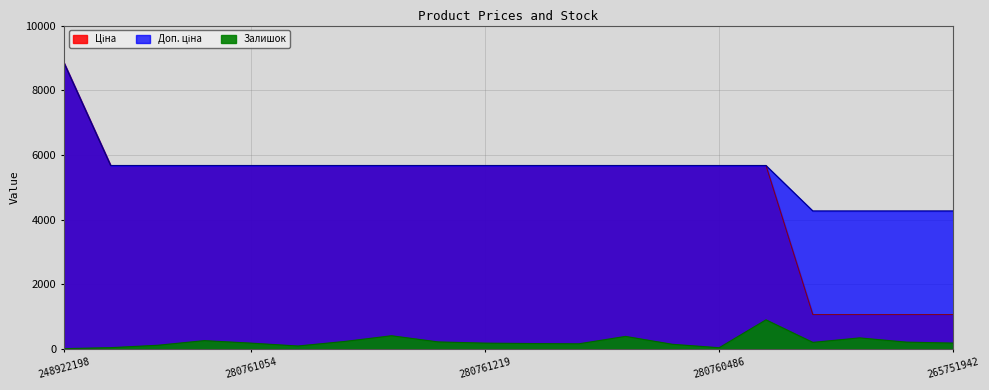

True or false: Доп. ціна and Ціна intersect in this chart.

False